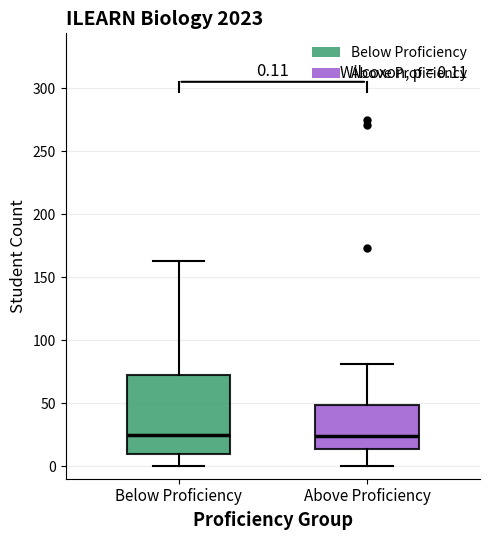

Which box is the tallest, from its lower edge to its upper edge?

Below Proficiency